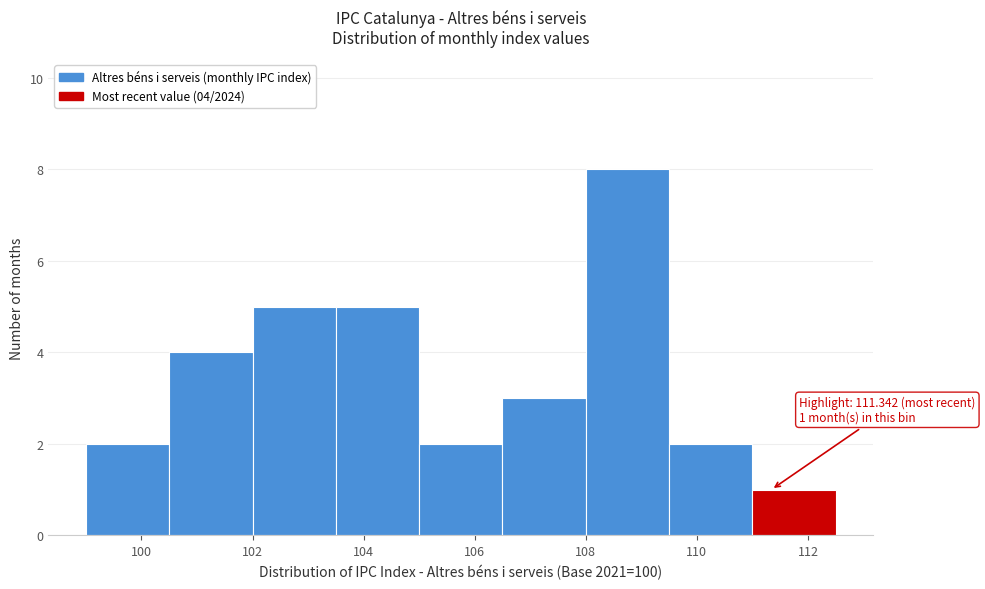

Over which range of the x-axis is the bar tallest?

108.0 to 109.5